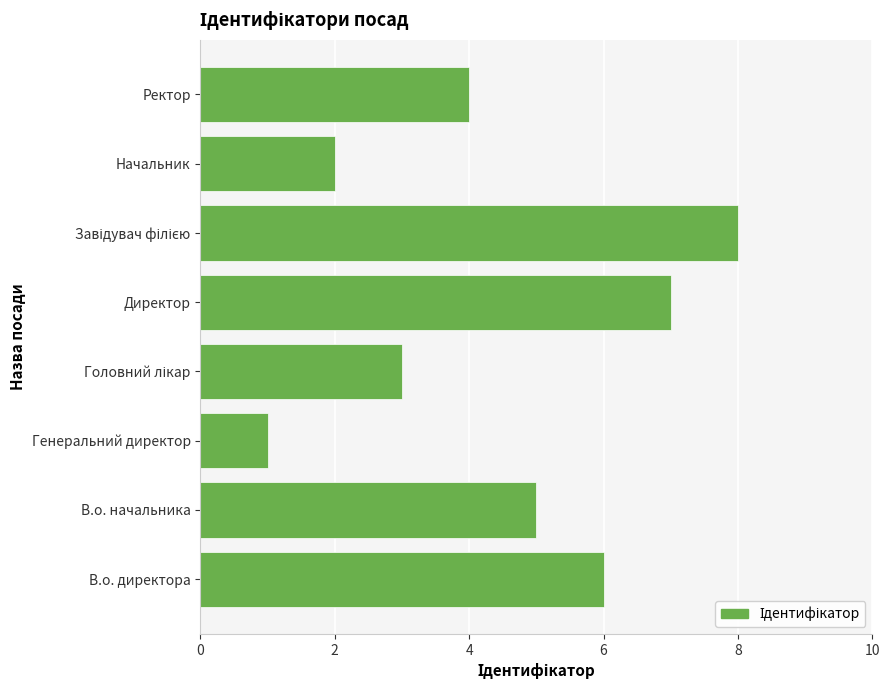

What is the change in value from В.о. начальника to Начальник?

-3